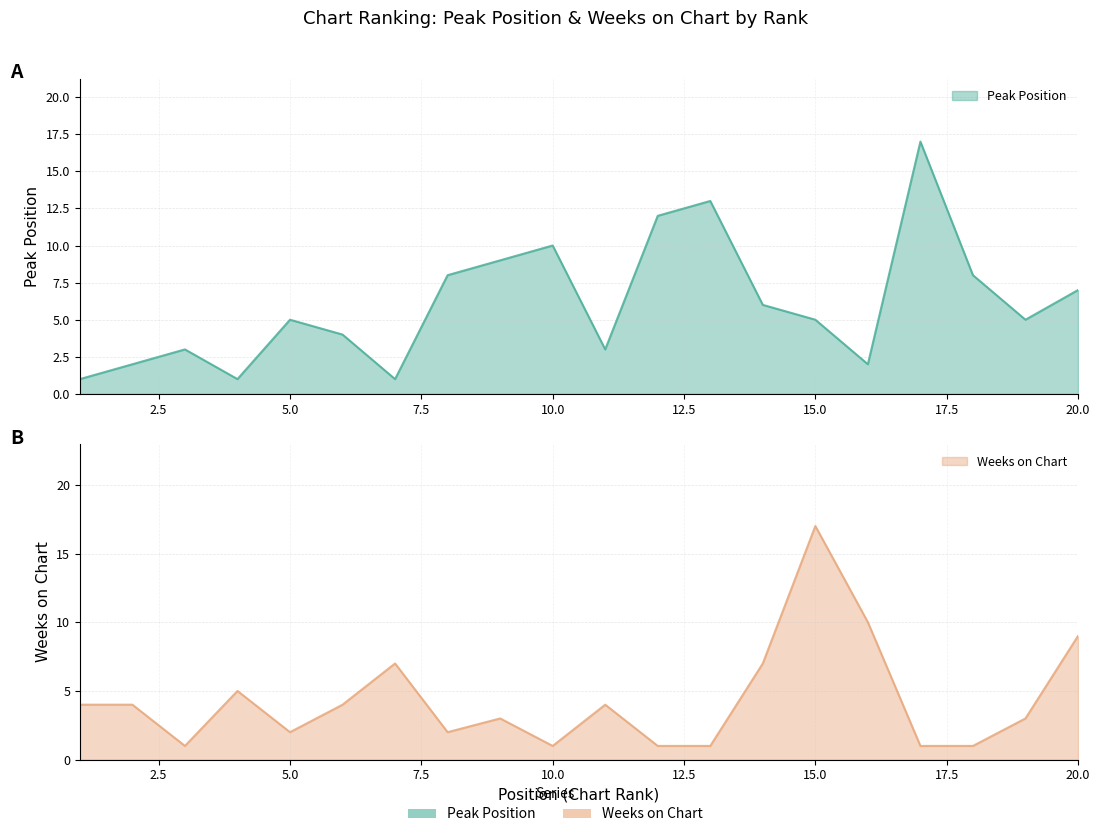

What is the smallest value displayed?

1